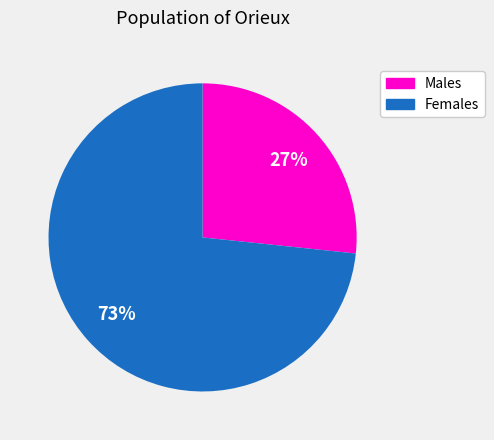

How many slices are in this pie chart?

2